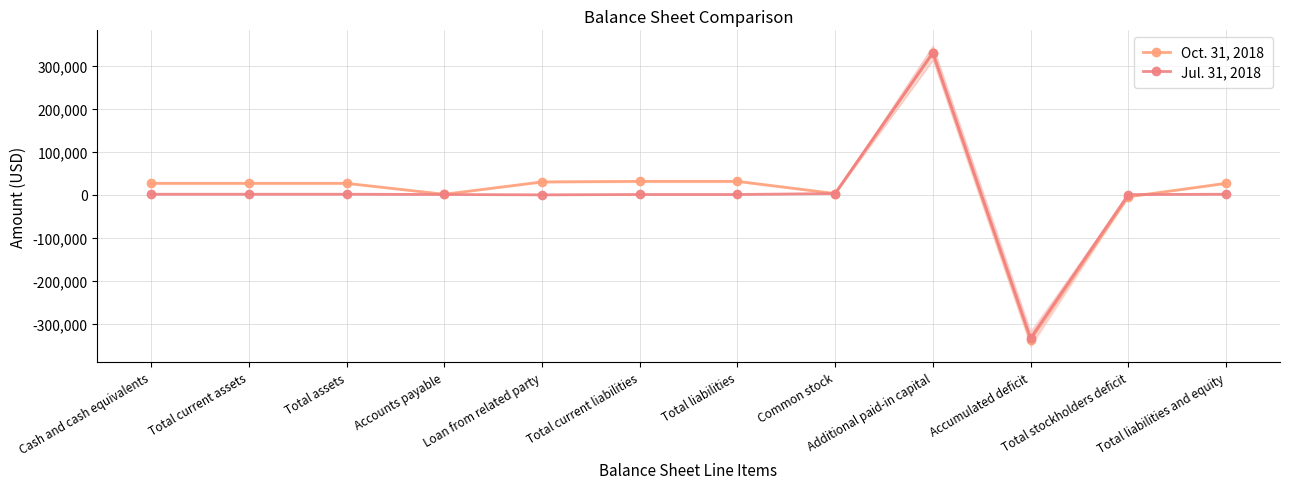

Where is the first local minimum for Oct. 31, 2018?

Accounts payable